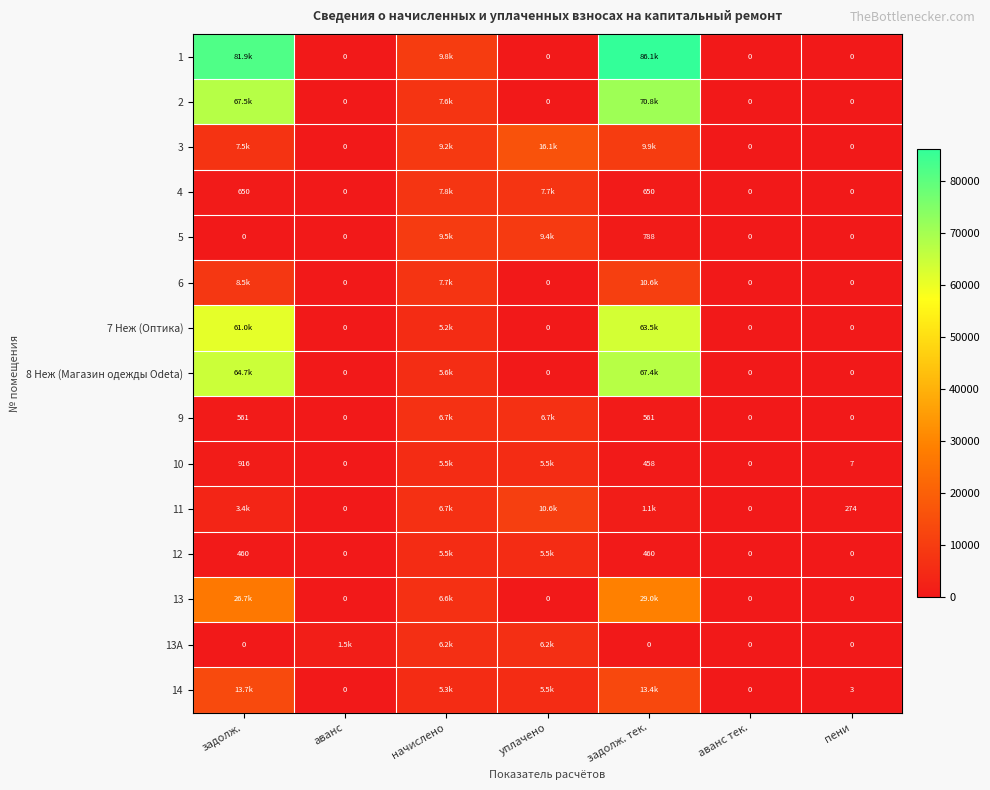

Between аванс and задолж. тек., which is larger?

задолж. тек.